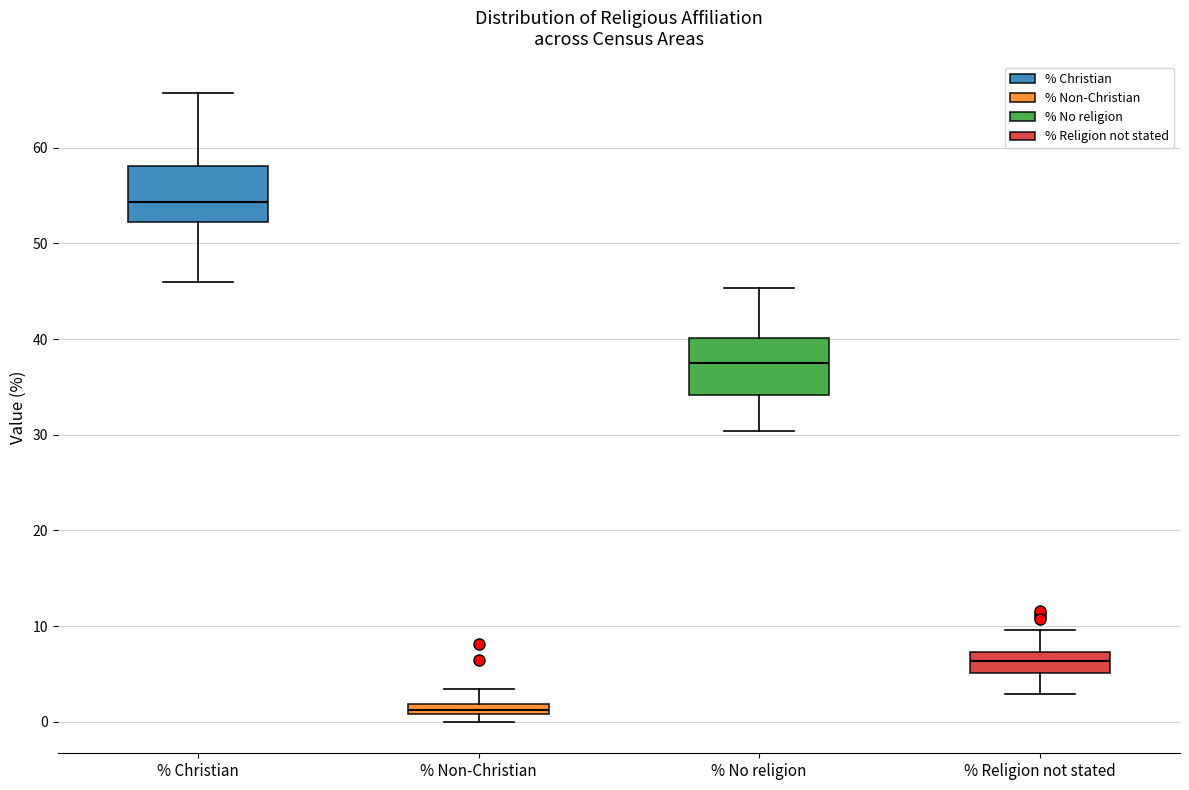

Which box has the highest median line?

% Christian